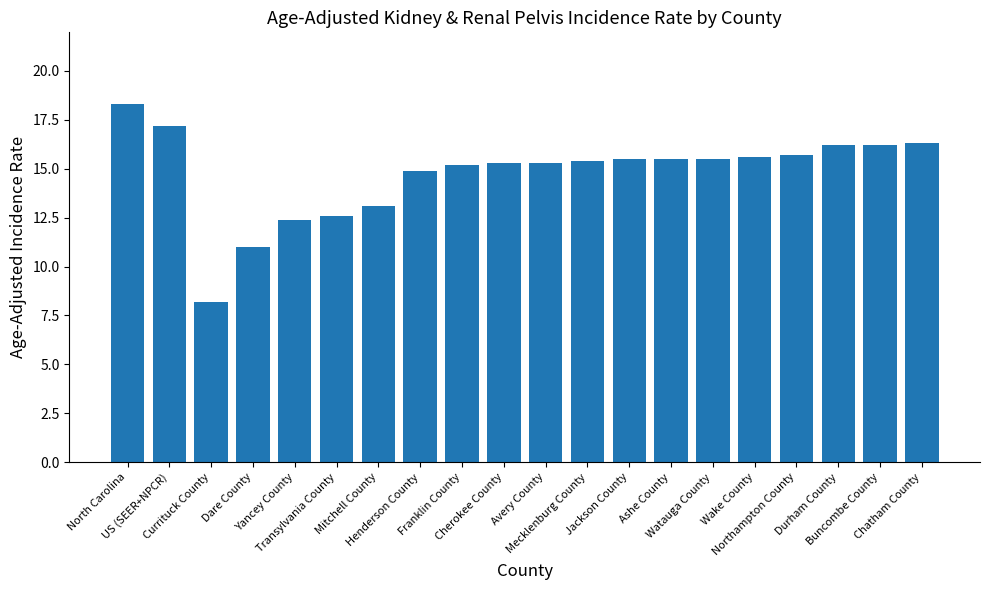

What position from the right is Currituck County?

18